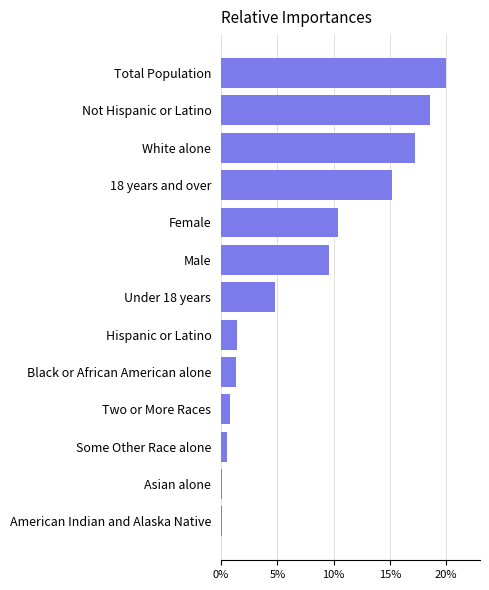

At which label is the value closest to 10?

Male